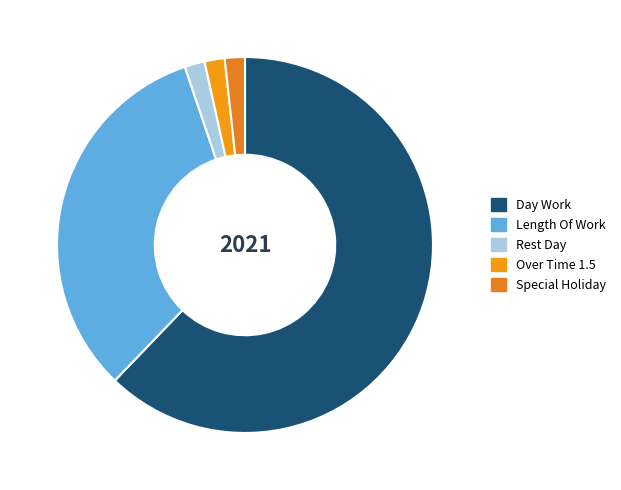

How many slices are in this pie chart?

5